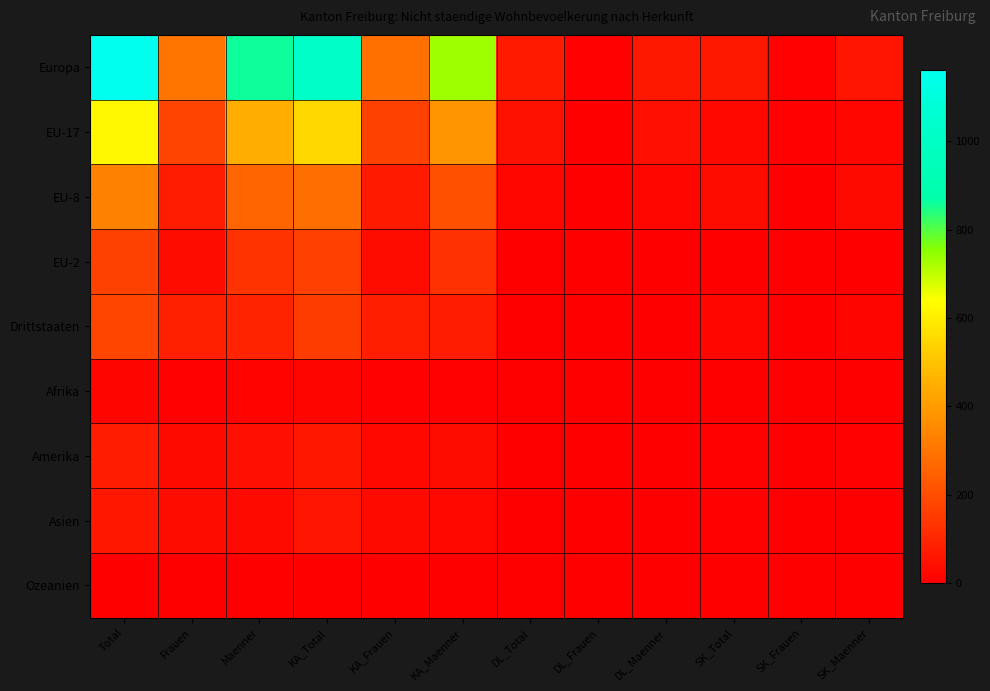

Which category has the lowest value across all series?

DL_Total